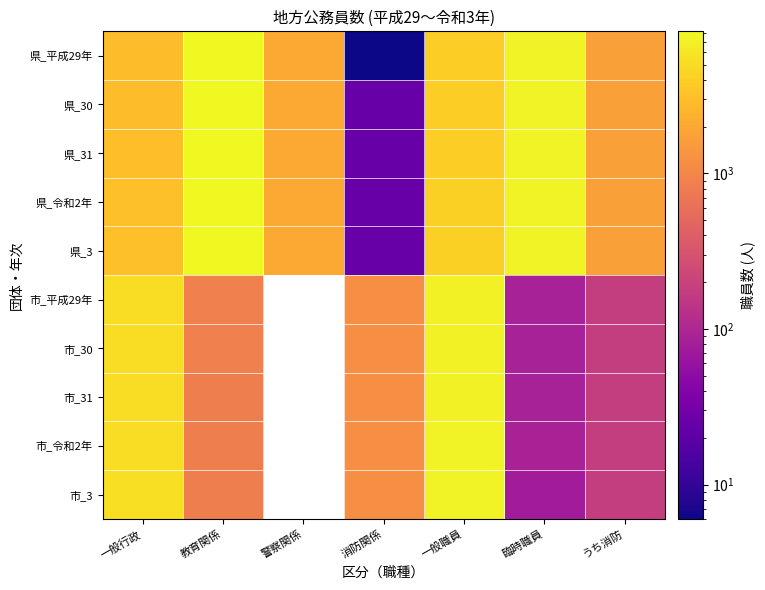

What is the highest value of the 県_平成29年 series?

8078.0